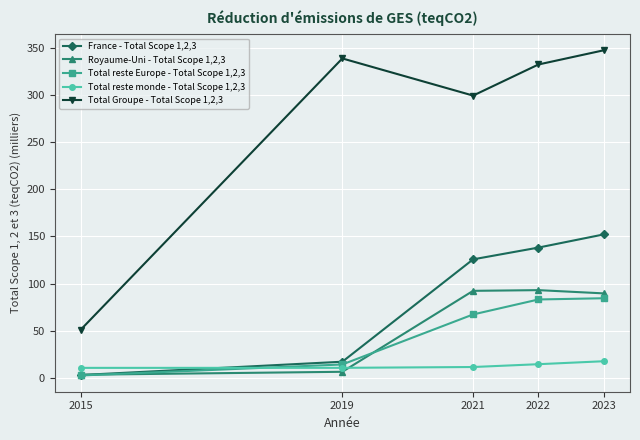

Where is Total reste Europe - Total Scope 1,2,3 nearest to the value 43?

2021